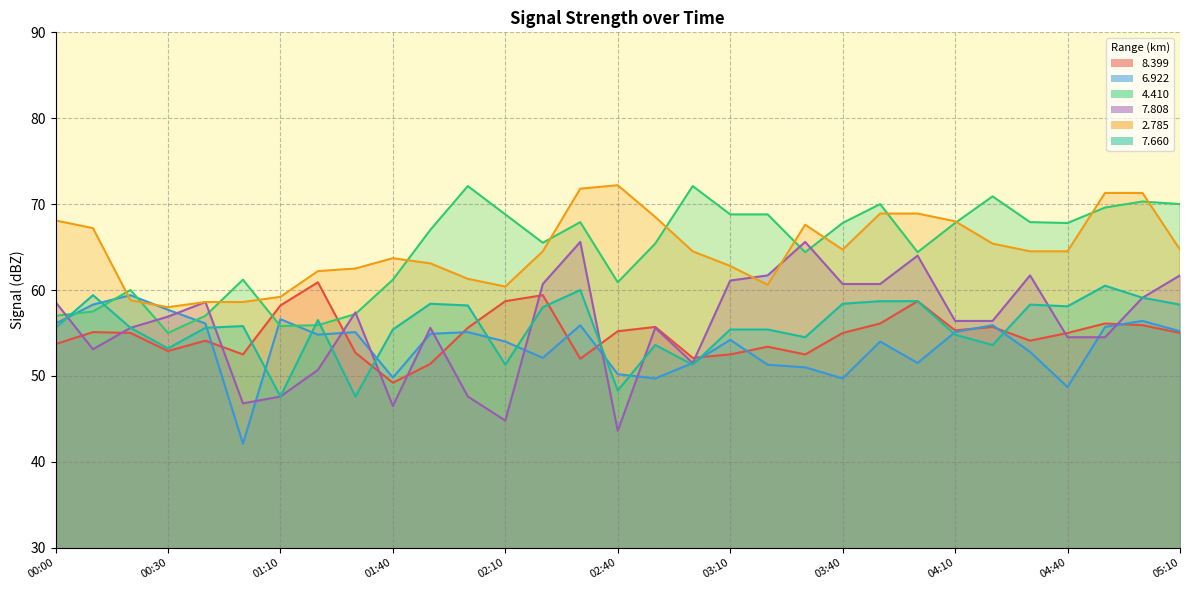

How many lines are shown in the chart?

6